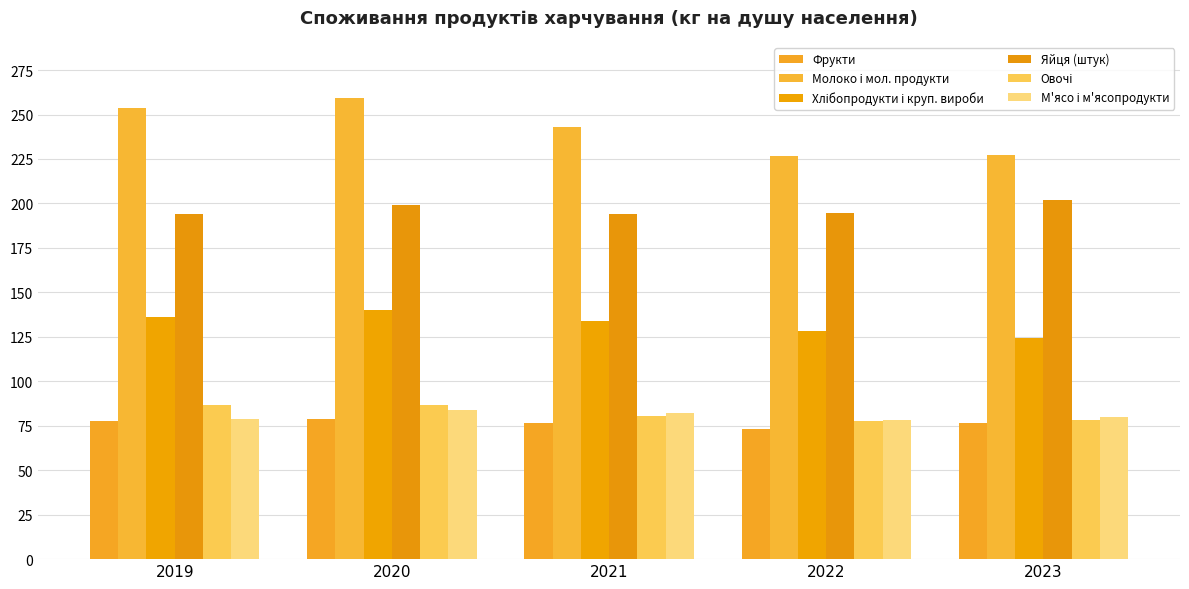

Is the value of Яйця (штук) at 2022 greater than the value of Молоко і мол. продукти at 2020?

No